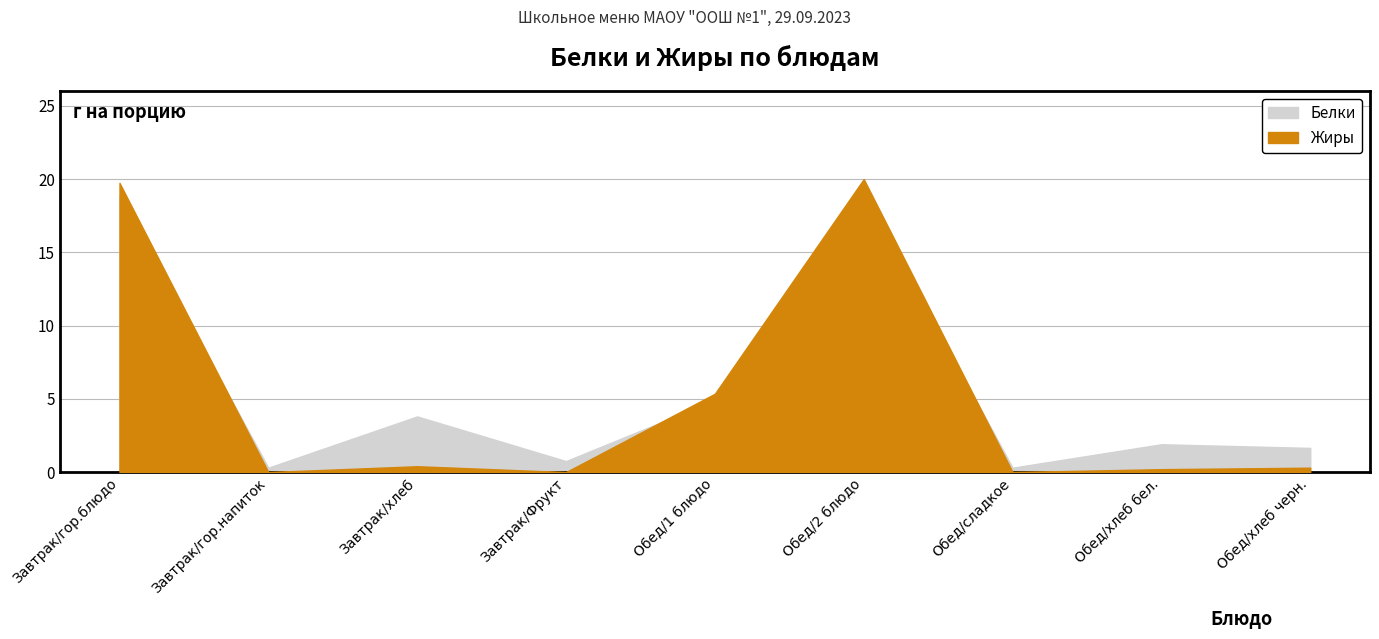

At Обед/2 блюдо, list the series in order from largest to smallest.

Жиры, Белки